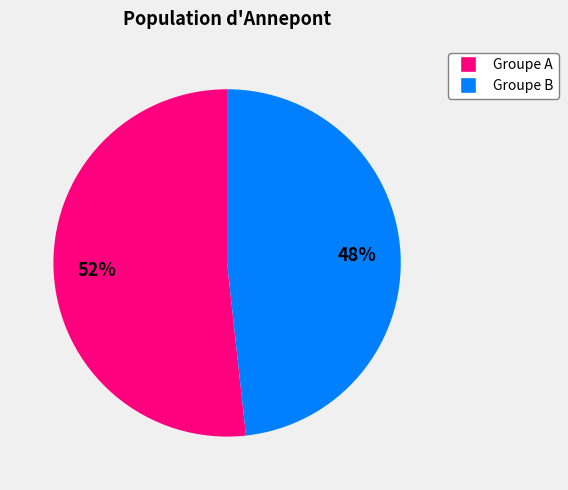

Is there any slice that represents more than half of the pie?

Yes